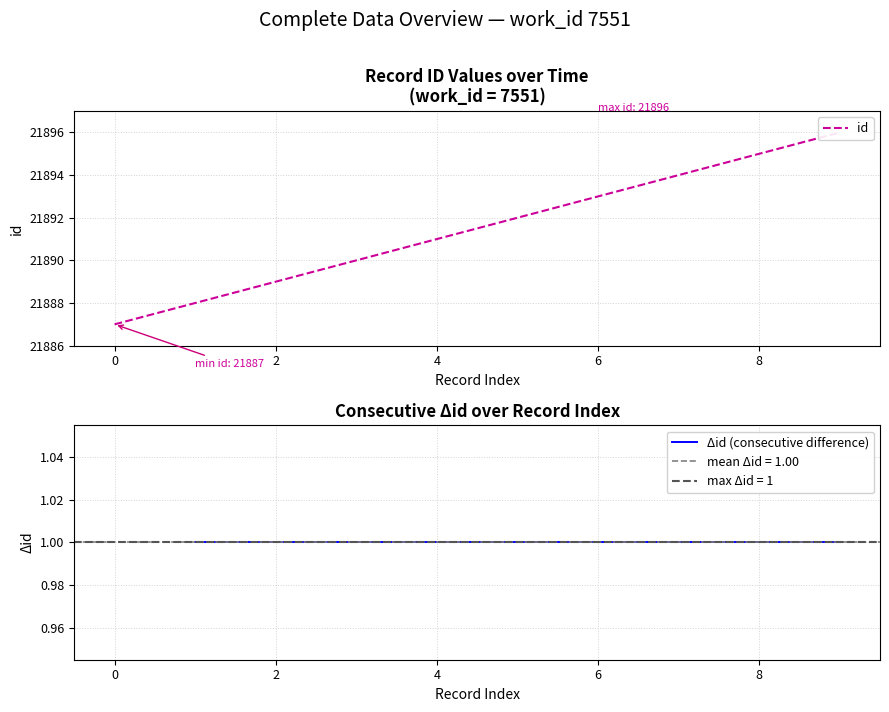

How many data points are less than 21892?

5